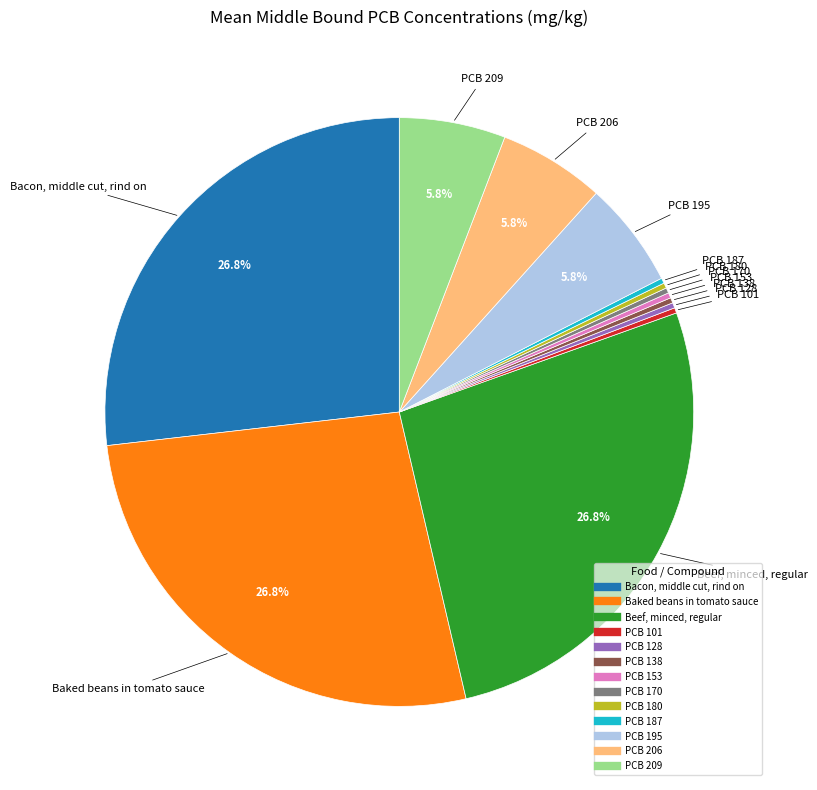

The PCB 180 slice represents 0% of the pie. True or false?

True